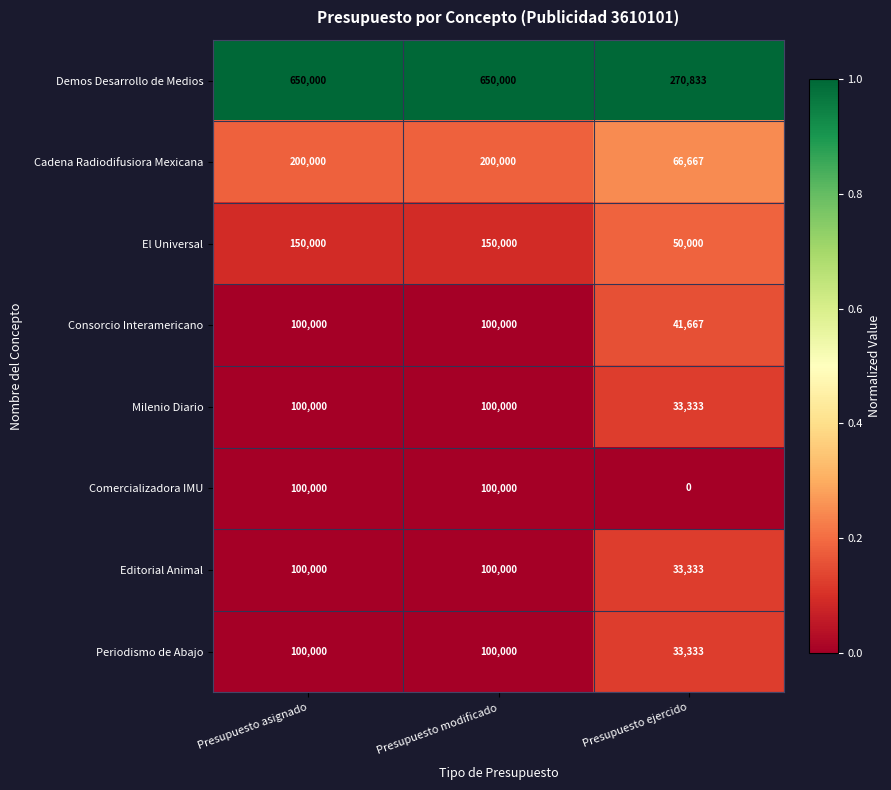

What is the total value across all series at Presupuesto asignado?

1500000